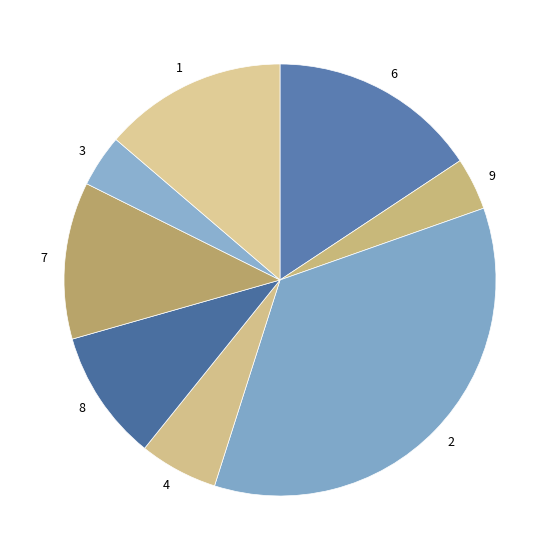

True or false: 2 accounts for 42% of the total.

False